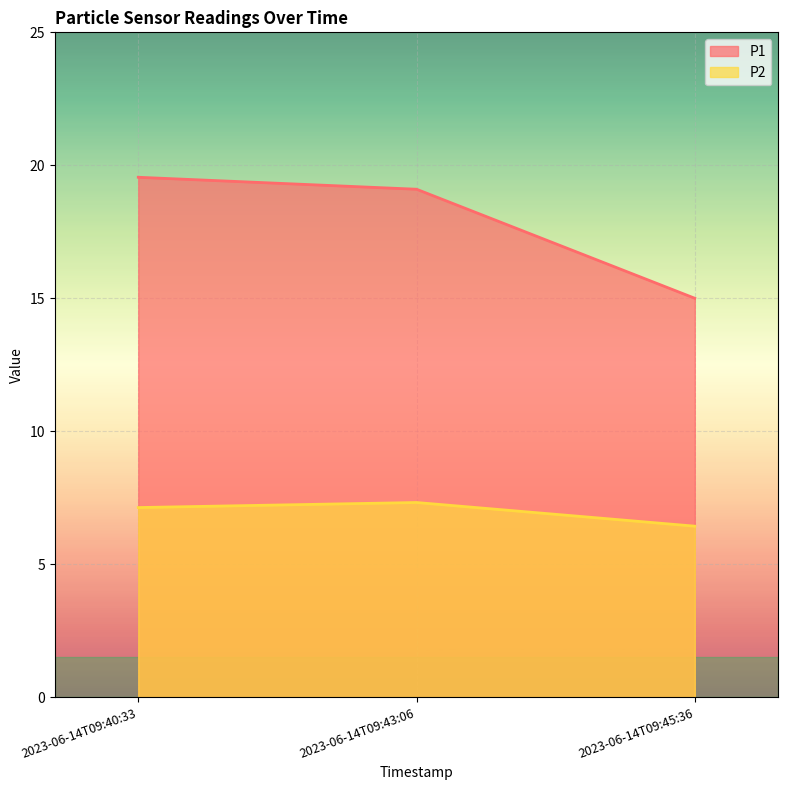

What is the spread (max minus min) of values at 2023-06-14T09:43:06?

11.8